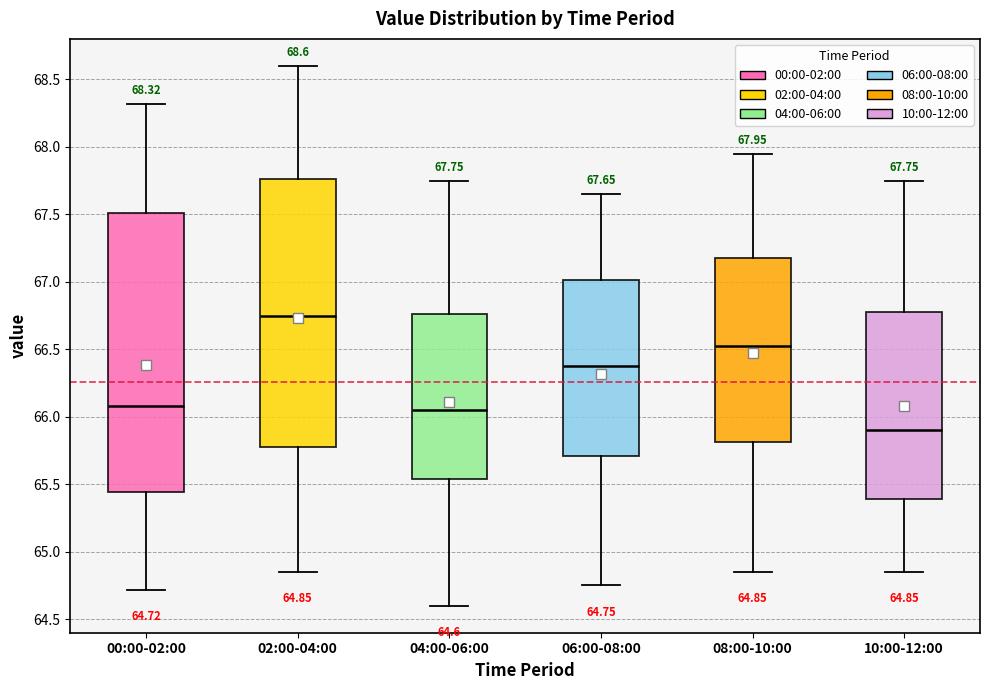

Comparing the boxes themselves (not the whiskers), which one is the tallest?

00:00-02:00